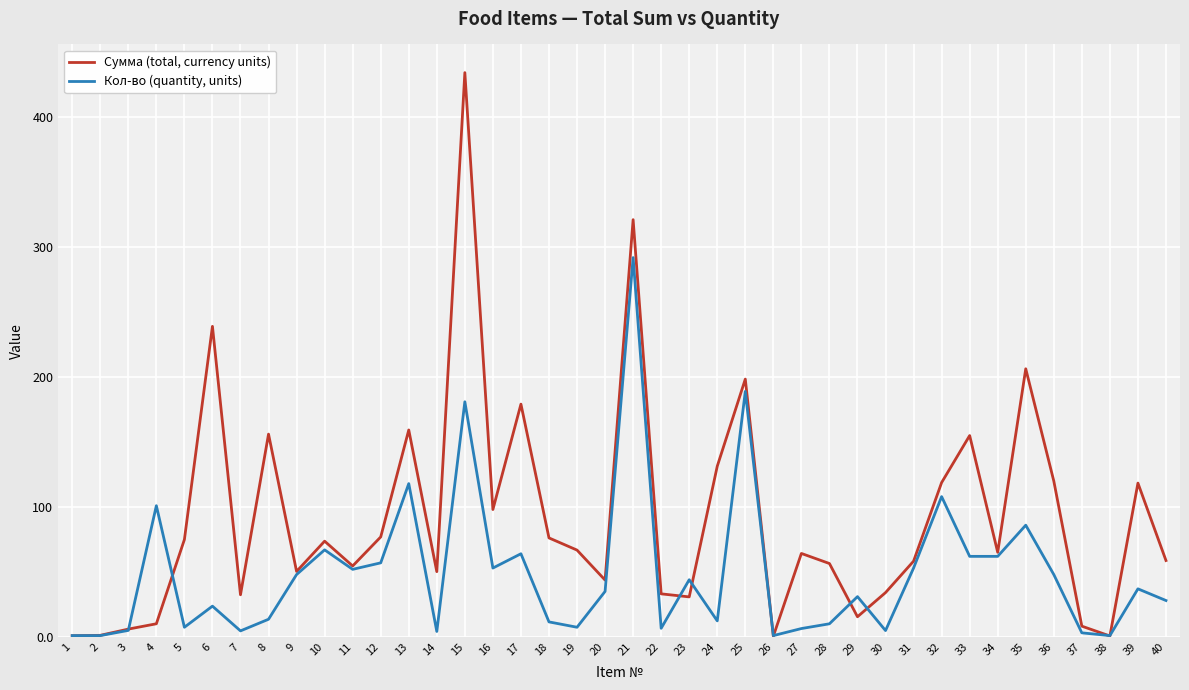

At how many categories does at least one series exceed 304?

2